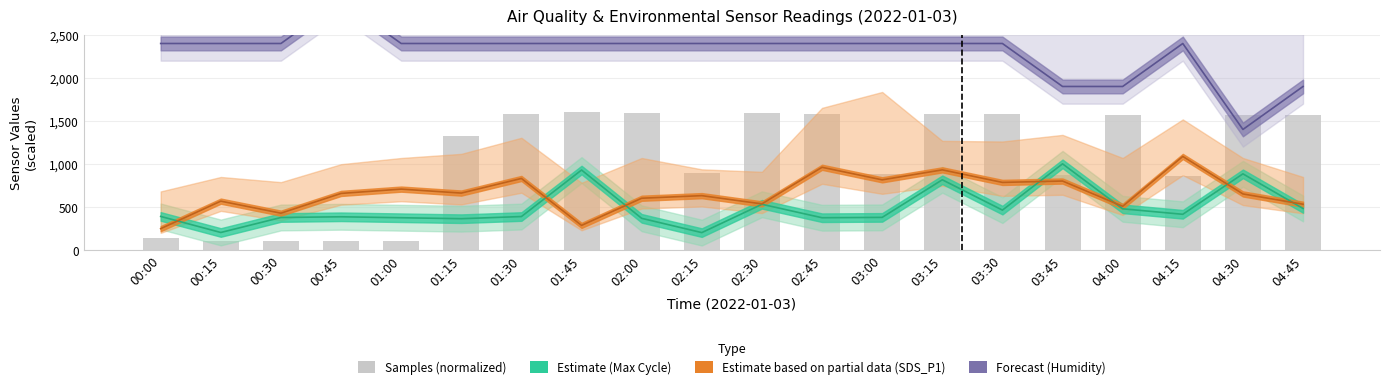

Count the number of values greater than 1570.

10